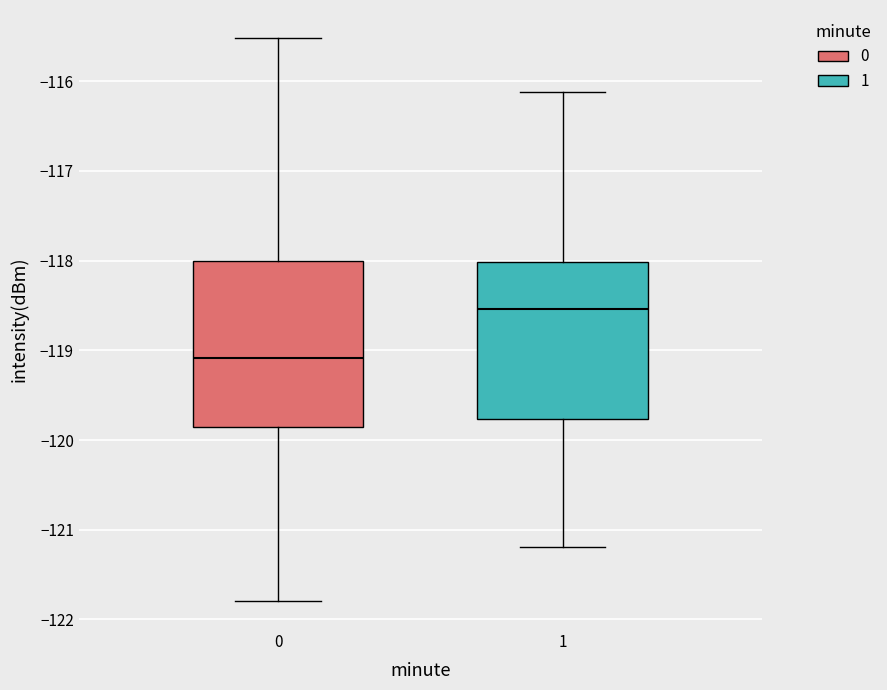

Comparing the boxes themselves (not the whiskers), which one is the tallest?

0